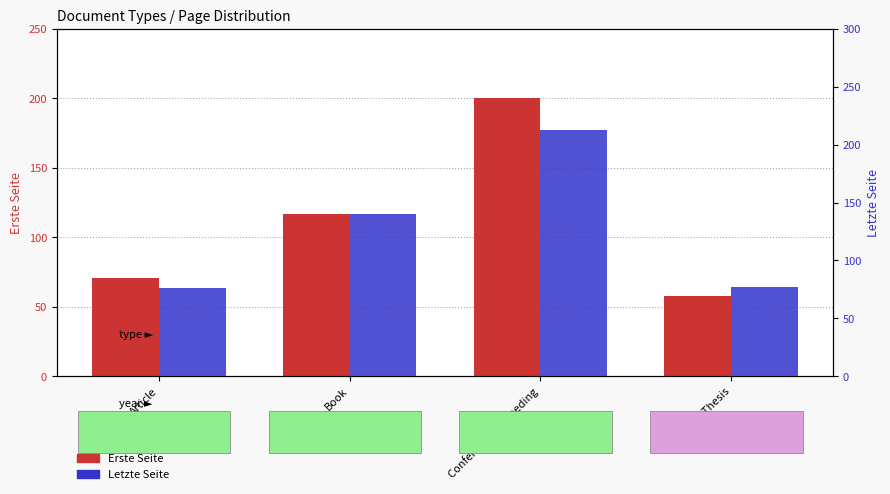

Reading right to left, extract all data points from this chart.

Erste Seite: Bachelor Thesis=58	Conference Proceeding=200	Book=117	Article=71
Letzte Seite: Bachelor Thesis=77	Conference Proceeding=213	Book=140	Article=76